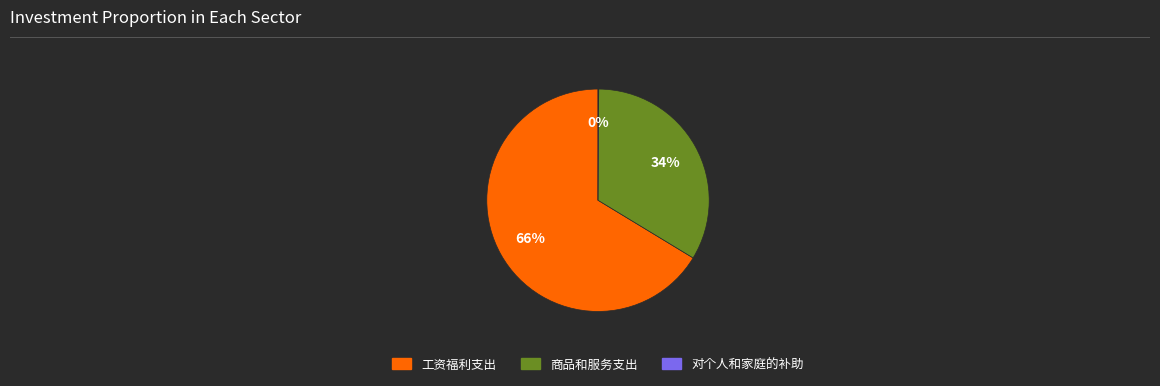

To the nearest percent, what is the average slice percentage?

33%